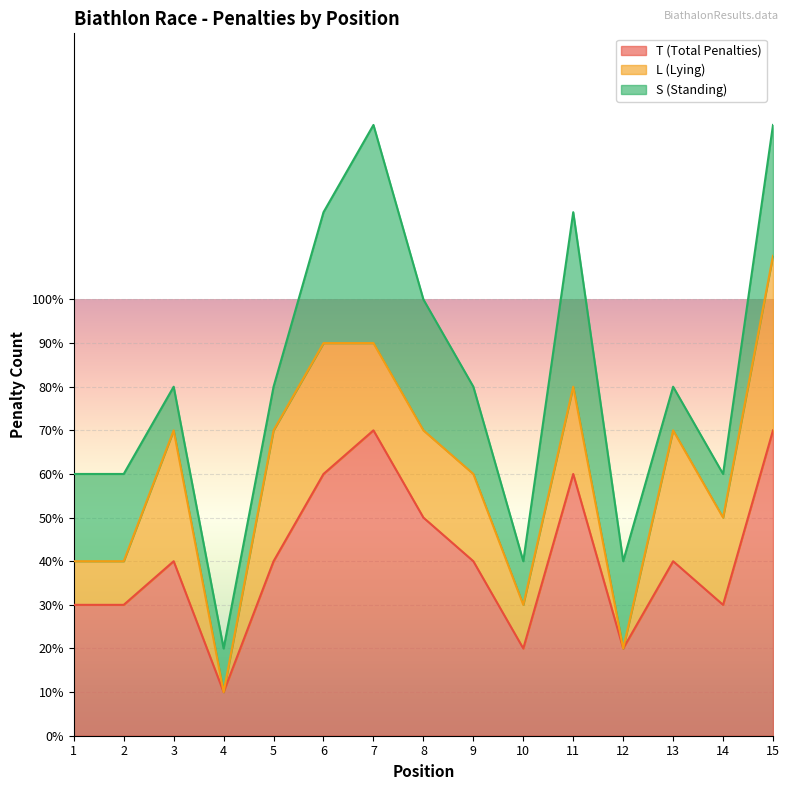

Which category has the highest value across all series?

7